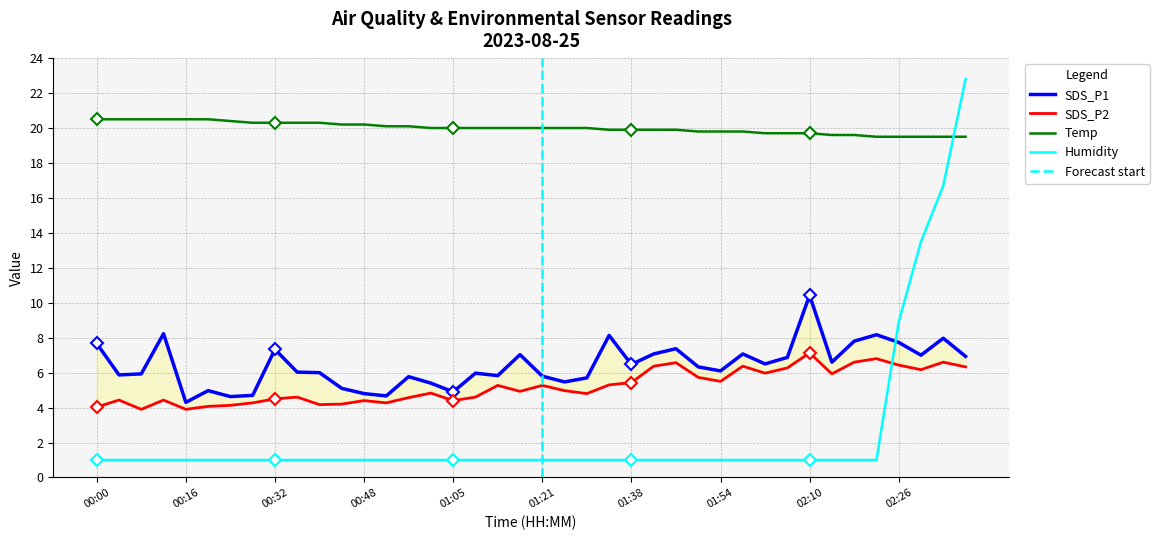

What is the label of the 7th point from the right?

02:14